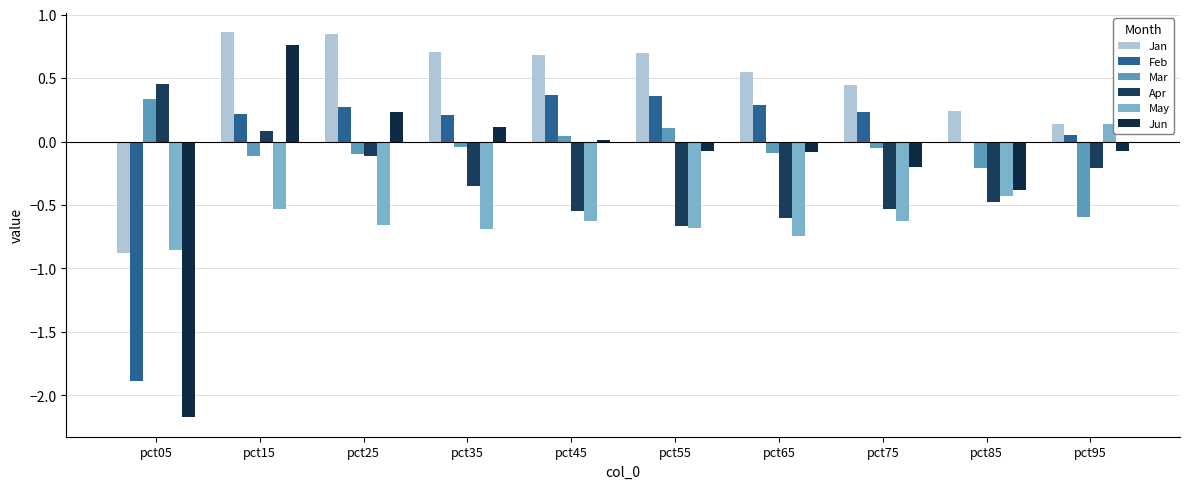

Reading right to left, transcribe all the data shown in this chart.

Jan: pct95=0.1	pct85=0.2	pct75=0.4	pct65=0.5	pct55=0.7	pct45=0.7	pct35=0.7	pct25=0.8	pct15=0.9	pct05=-0.9
Feb: pct95=0.1	pct85=-0.0	pct75=0.2	pct65=0.3	pct55=0.4	pct45=0.4	pct35=0.2	pct25=0.3	pct15=0.2	pct05=-1.9
Mar: pct95=-0.6	pct85=-0.2	pct75=-0.0	pct65=-0.1	pct55=0.1	pct45=0.0	pct35=-0.0	pct25=-0.1	pct15=-0.1	pct05=0.3
Apr: pct95=-0.2	pct85=-0.5	pct75=-0.5	pct65=-0.6	pct55=-0.7	pct45=-0.5	pct35=-0.4	pct25=-0.1	pct15=0.1	pct05=0.5
May: pct95=0.1	pct85=-0.4	pct75=-0.6	pct65=-0.7	pct55=-0.7	pct45=-0.6	pct35=-0.7	pct25=-0.7	pct15=-0.5	pct05=-0.9
Jun: pct95=-0.1	pct85=-0.4	pct75=-0.2	pct65=-0.1	pct55=-0.1	pct45=0.0	pct35=0.1	pct25=0.2	pct15=0.8	pct05=-2.2